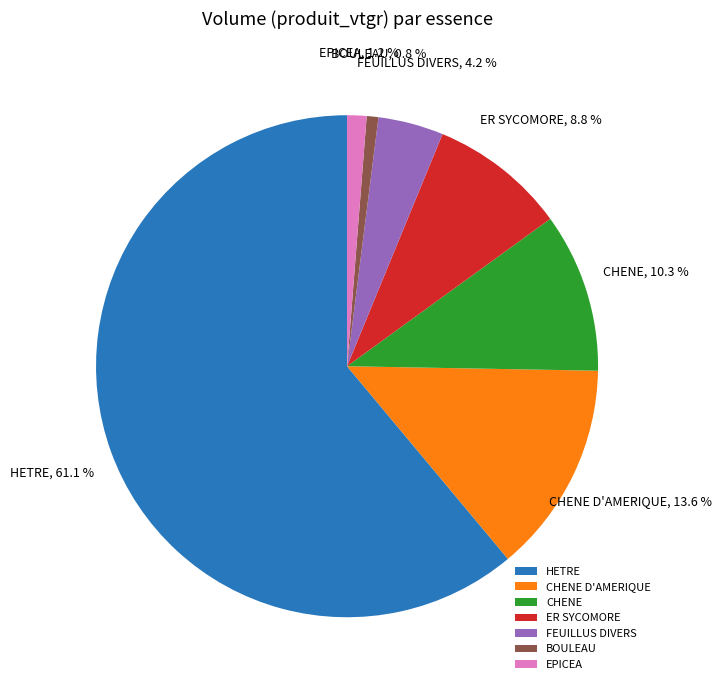

Which slice is the largest?

HETRE